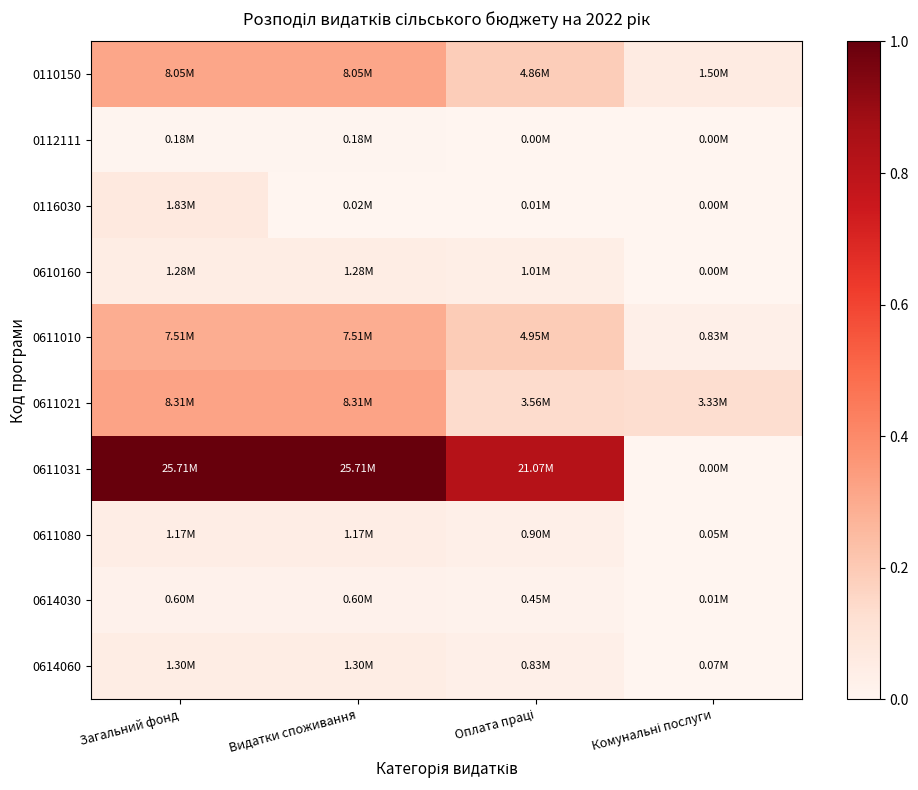

Reading left to right, what are all the values shown in this chart?

0110150: Загальний фонд=0.3	Видатки споживання=0.3	Оплата праці=0.2	Комунальні послуги=0.1
0112111: Загальний фонд=0.0	Видатки споживання=0.0	Оплата праці=0.0	Комунальні послуги=0.0
0116030: Загальний фонд=0.1	Видатки споживання=0.0	Оплата праці=0.0	Комунальні послуги=0.0
0610160: Загальний фонд=0.0	Видатки споживання=0.0	Оплата праці=0.0	Комунальні послуги=0.0
0611010: Загальний фонд=0.3	Видатки споживання=0.3	Оплата праці=0.2	Комунальні послуги=0.0
0611021: Загальний фонд=0.3	Видатки споживання=0.3	Оплата праці=0.1	Комунальні послуги=0.1
0611031: Загальний фонд=1.0	Видатки споживання=1.0	Оплата праці=0.8	Комунальні послуги=0.0
0611080: Загальний фонд=0.0	Видатки споживання=0.0	Оплата праці=0.0	Комунальні послуги=0.0
0614030: Загальний фонд=0.0	Видатки споживання=0.0	Оплата праці=0.0	Комунальні послуги=0.0
0614060: Загальний фонд=0.1	Видатки споживання=0.1	Оплата праці=0.0	Комунальні послуги=0.0